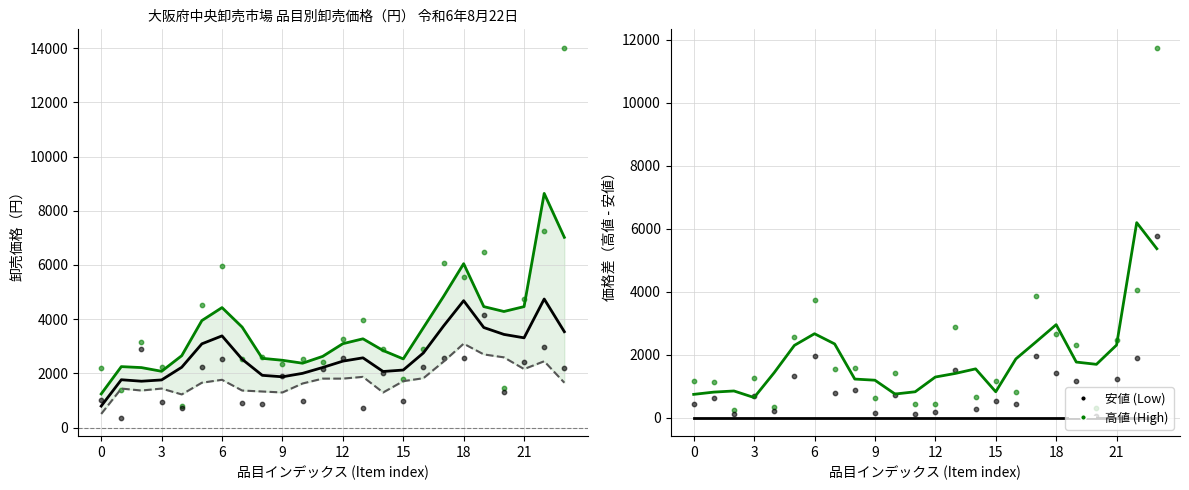

Which series contains the highest Y value?

高値 (High)